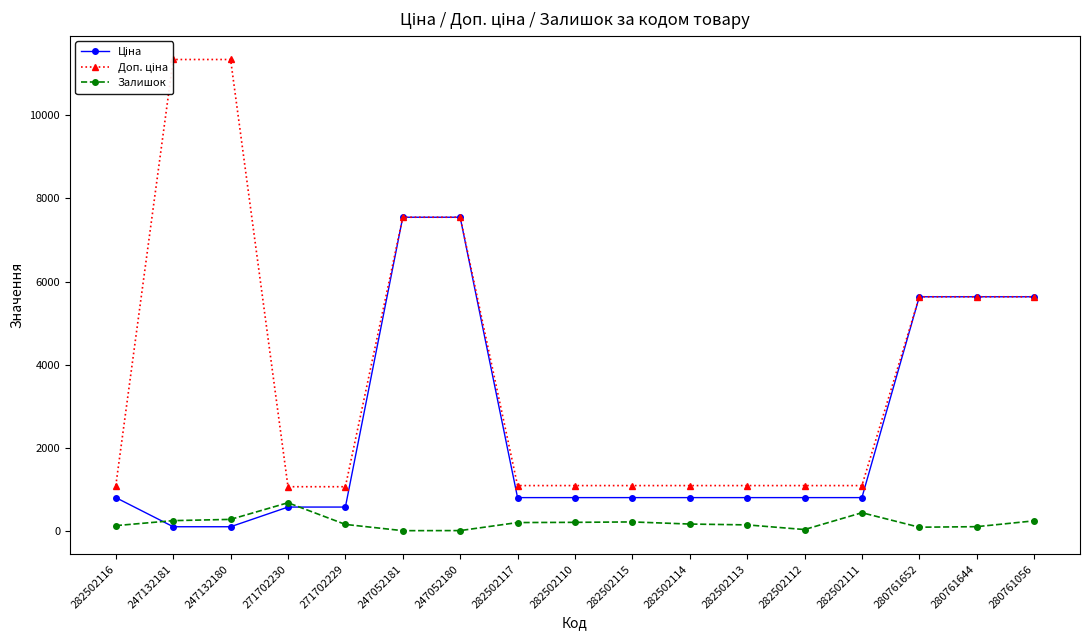

How many distinct data groups are displayed?

3